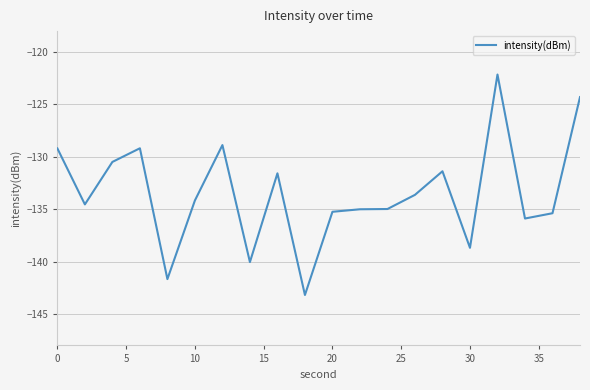

What is the smallest value displayed?

-143.2